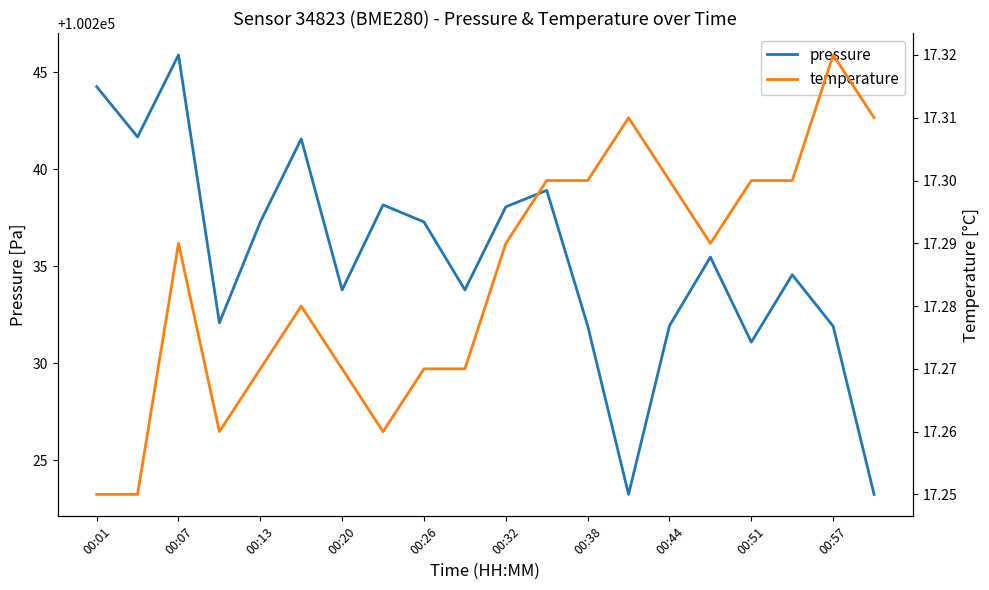

At which label is temperature closest to 17?

00:01